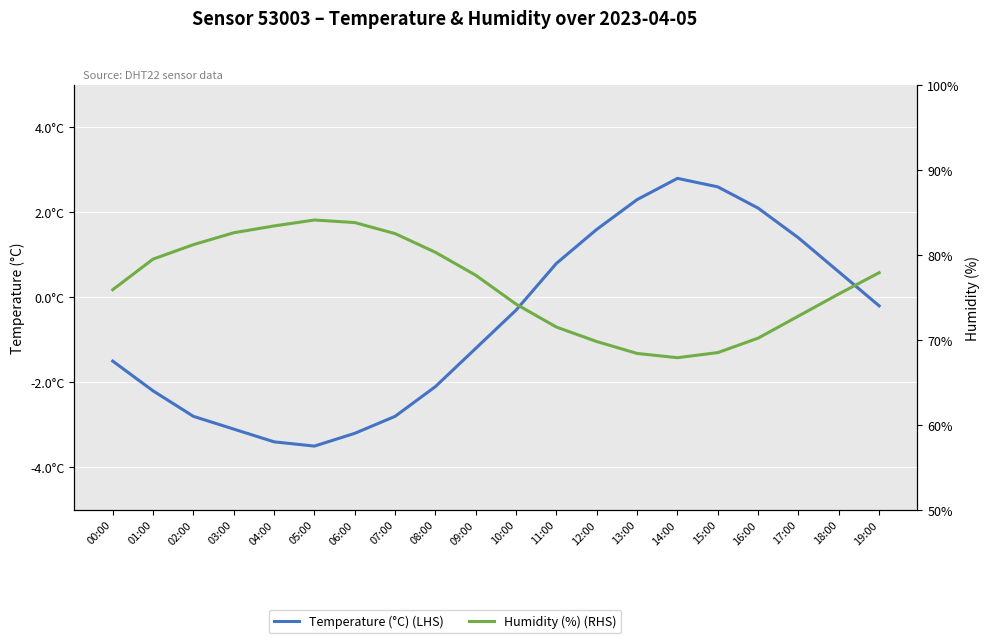

True or false: Temperature (°C) (LHS) has a value of -2.1 at 08:00.

True